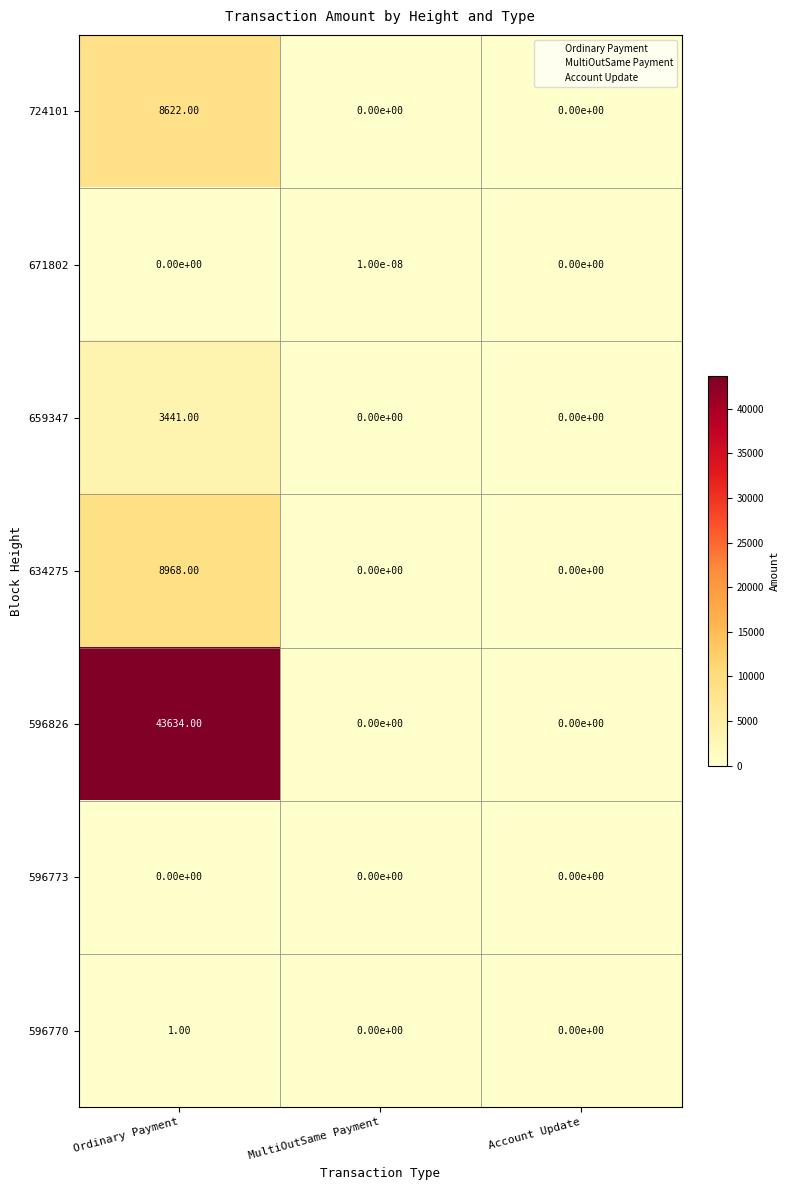

Which label corresponds to the largest value in the chart?

Ordinary Payment